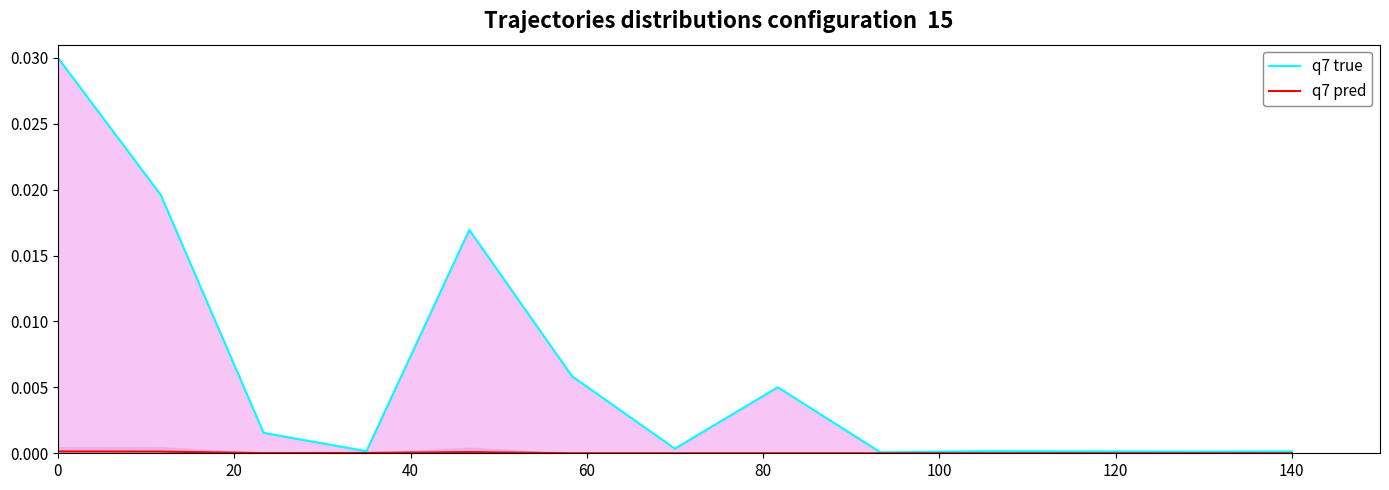

Which label corresponds to the smallest value in the chart?

100